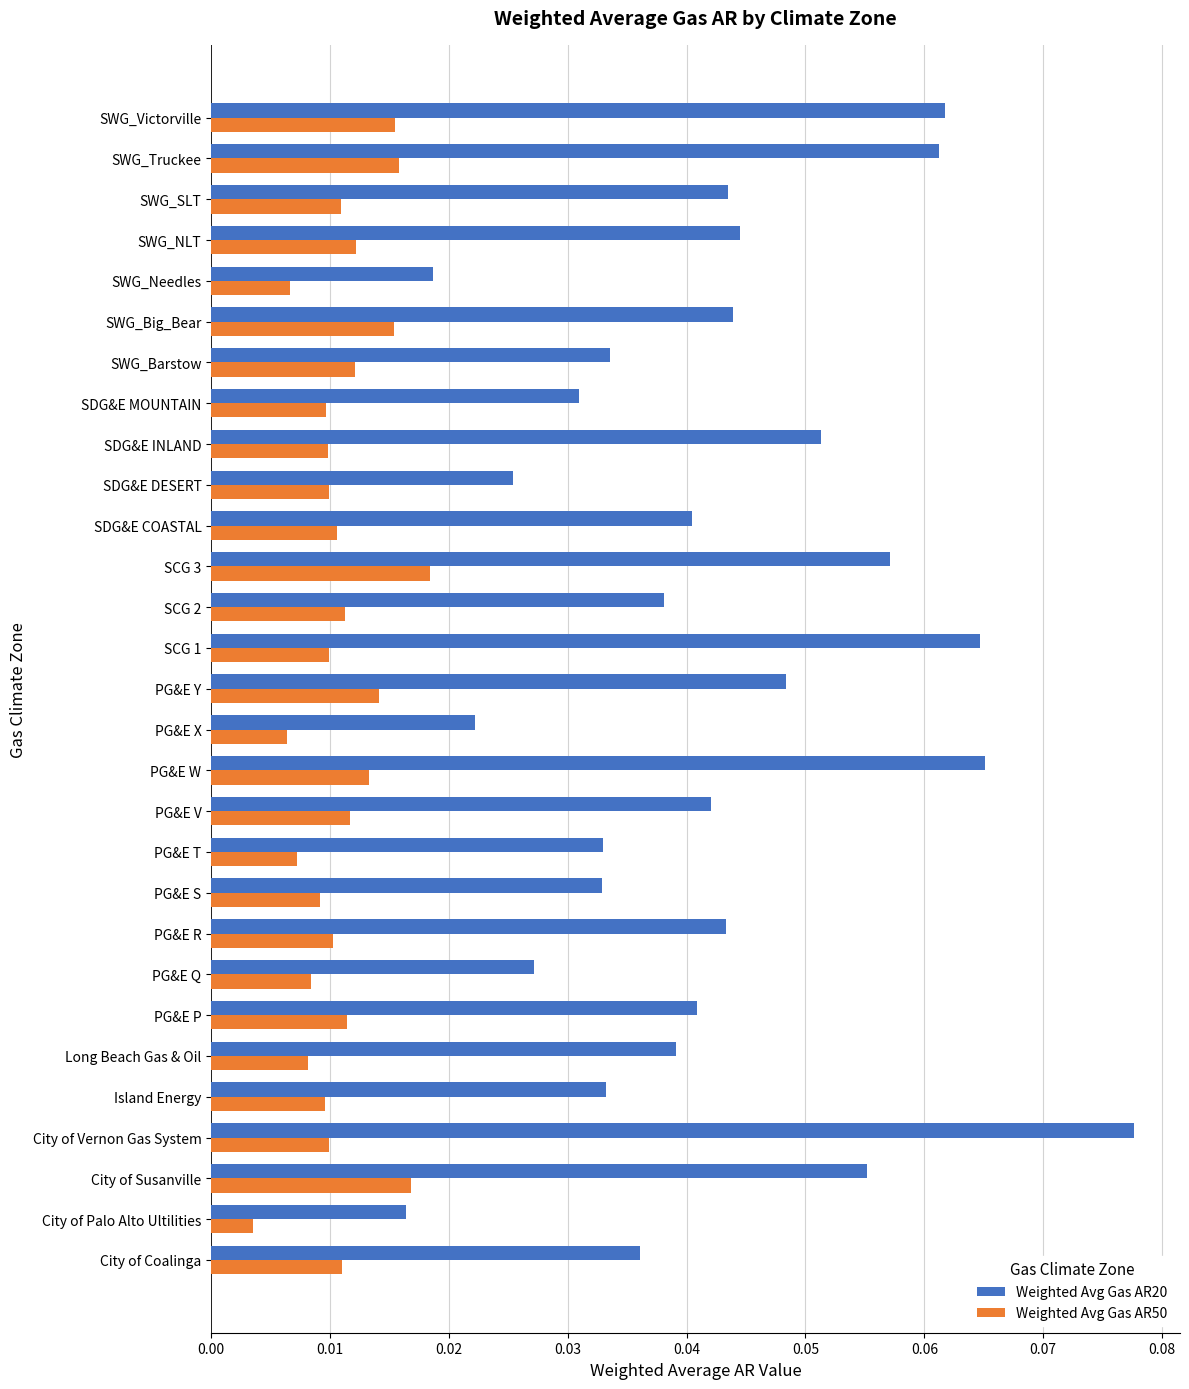

How many data points does each series have?

29